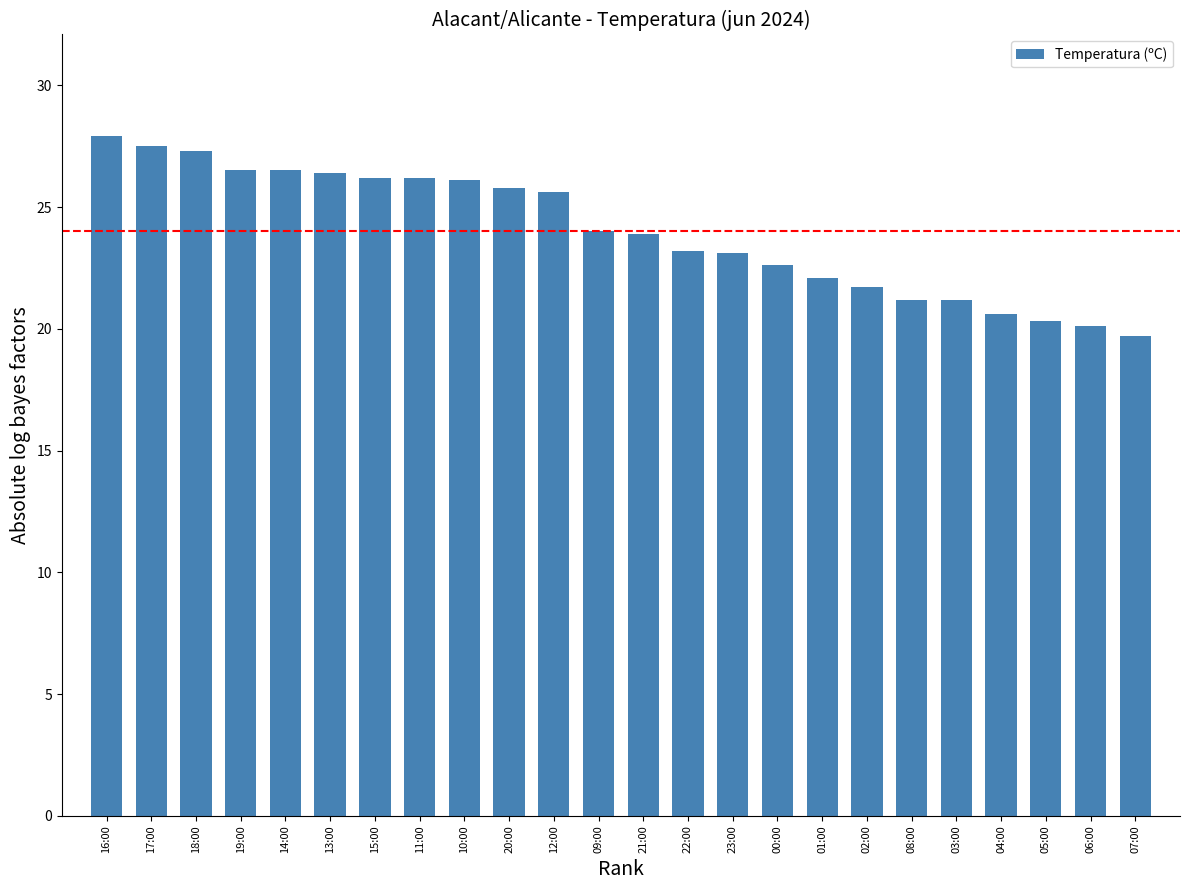

What is the change in value from 14:00 to 02:00?

-4.8